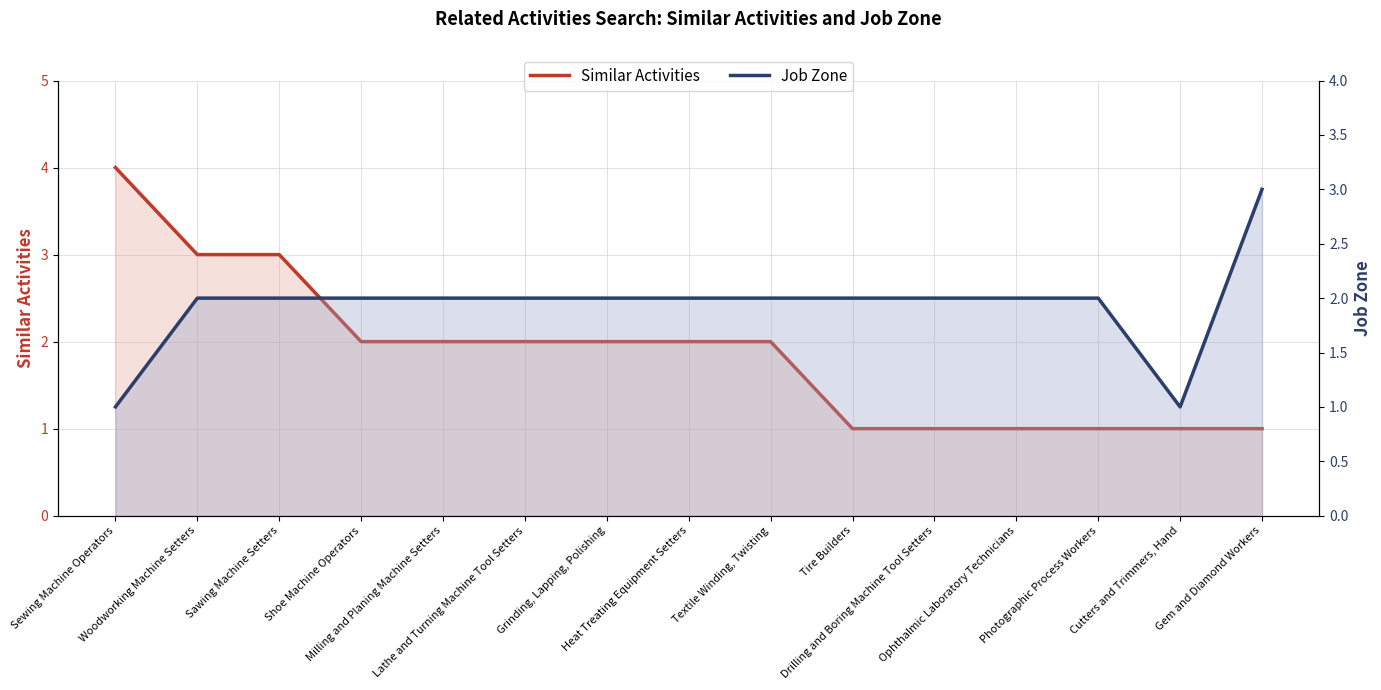

Reading left to right, what are all the values shown in this chart?

Similar Activities: Sewing Machine Operators=4	Woodworking Machine Setters=3	Sawing Machine Setters=3	Shoe Machine Operators=2	Milling and Planing Machine Setters=2	Lathe and Turning Machine Tool Setters=2	Grinding, Lapping, Polishing=2	Heat Treating Equipment Setters=2	Textile Winding, Twisting=2	Tire Builders=1	Drilling and Boring Machine Tool Setters=1	Ophthalmic Laboratory Technicians=1	Photographic Process Workers=1	Cutters and Trimmers, Hand=1	Gem and Diamond Workers=1
Job Zone: Sewing Machine Operators=1	Woodworking Machine Setters=2	Sawing Machine Setters=2	Shoe Machine Operators=2	Milling and Planing Machine Setters=2	Lathe and Turning Machine Tool Setters=2	Grinding, Lapping, Polishing=2	Heat Treating Equipment Setters=2	Textile Winding, Twisting=2	Tire Builders=2	Drilling and Boring Machine Tool Setters=2	Ophthalmic Laboratory Technicians=2	Photographic Process Workers=2	Cutters and Trimmers, Hand=1	Gem and Diamond Workers=3